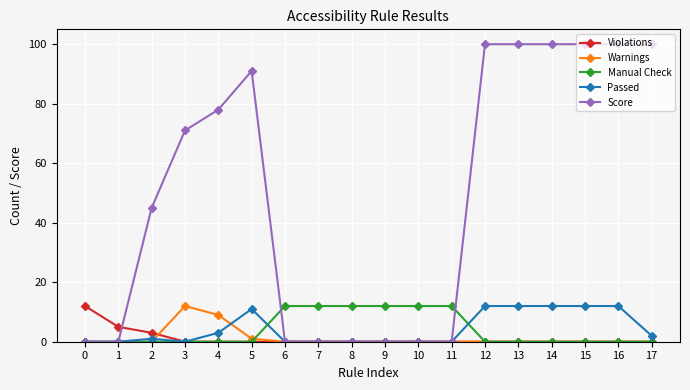

What is the total value across all series at 14?

112